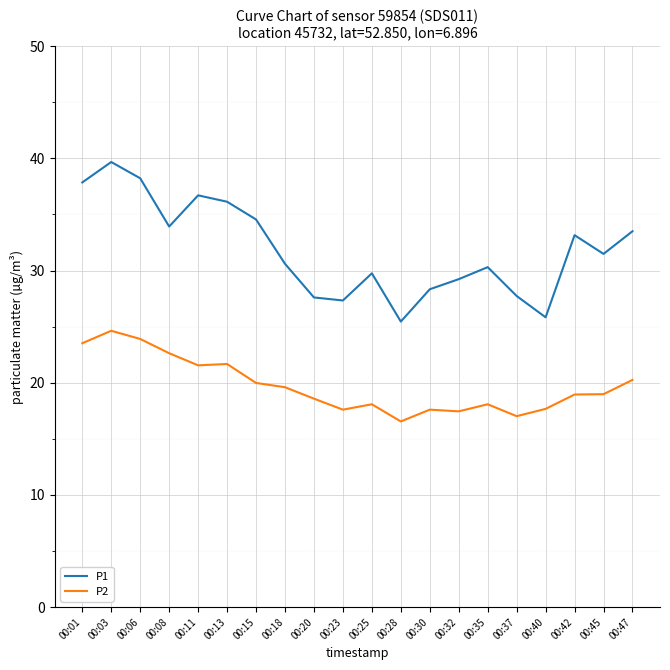

What is the spread (max minus min) of values at 00:28?

8.9